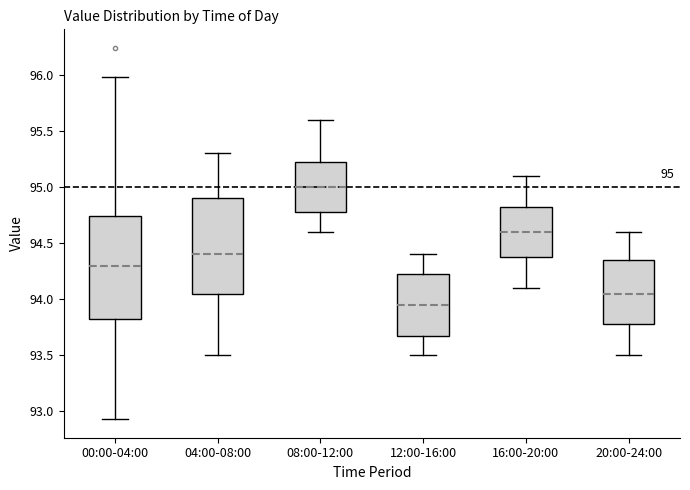

Which box is the tallest, from its lower edge to its upper edge?

00:00-04:00